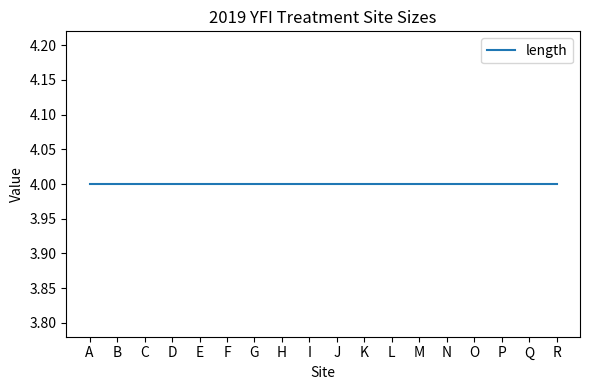

Is it true that depth equals 1.3 at L?

False